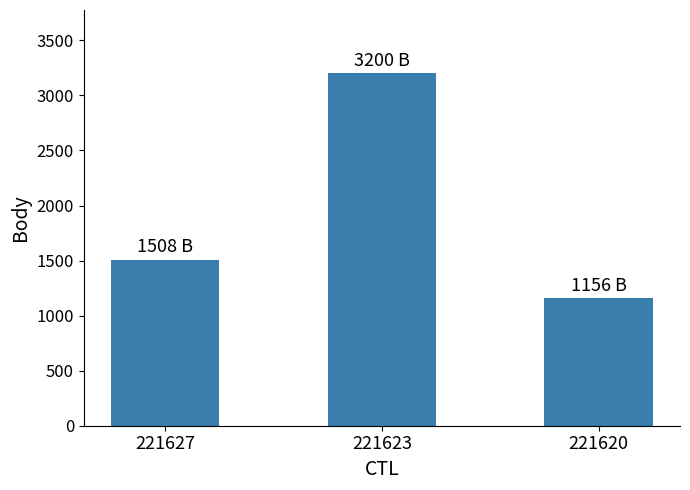

The chart shows a value of 3200 at 221623. True or false?

True